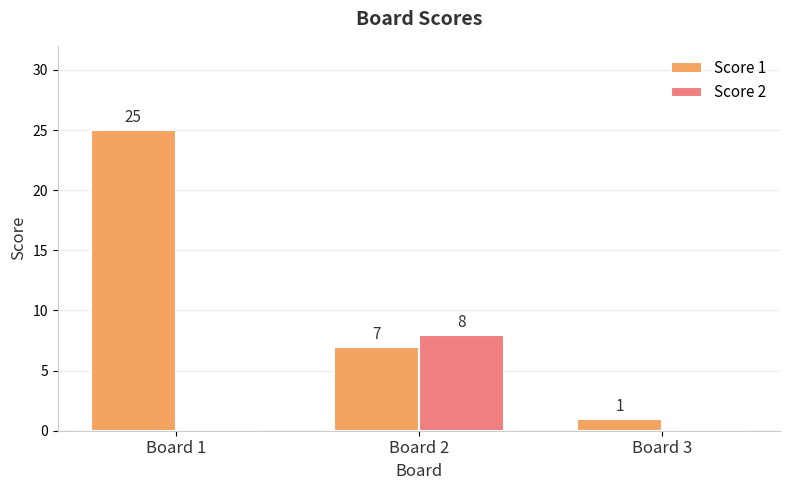

Is the value of Score 2 at Board 3 greater than the value of Score 1 at Board 1?

No